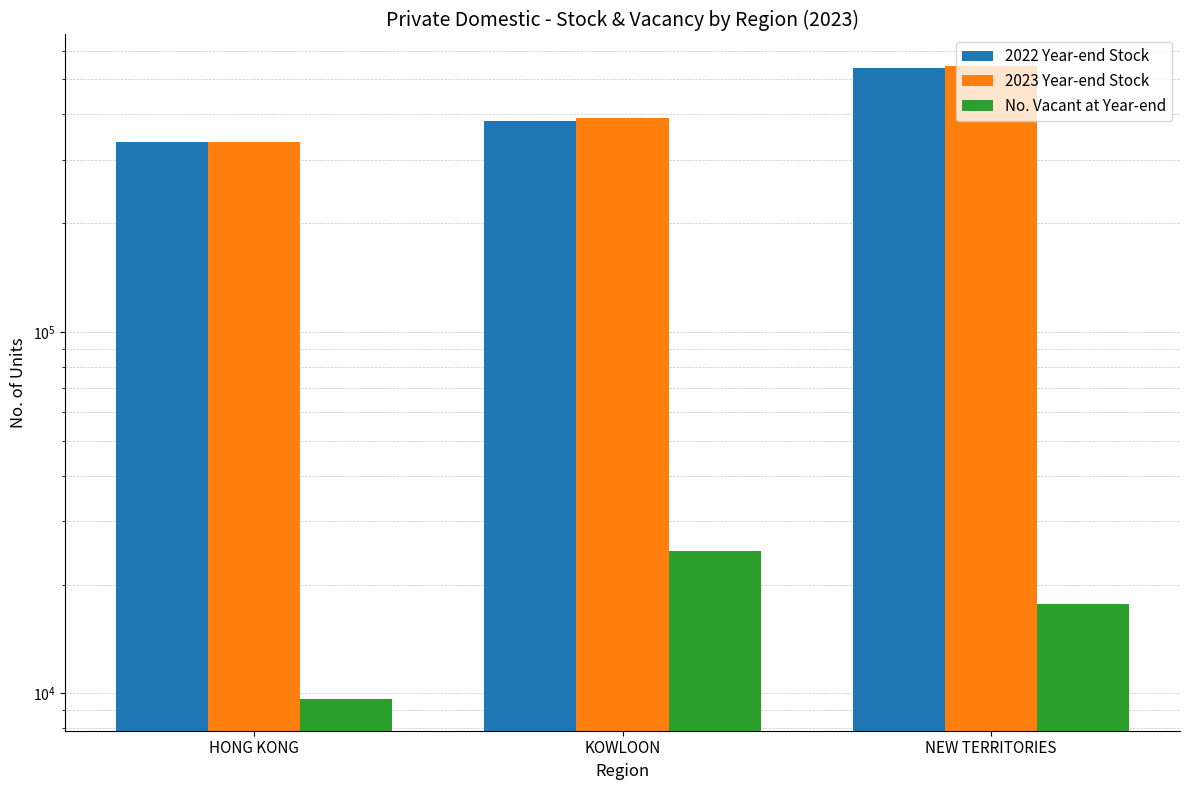

What is the difference between the maximum and second lowest values in the 2022 Year-end Stock series?

154839